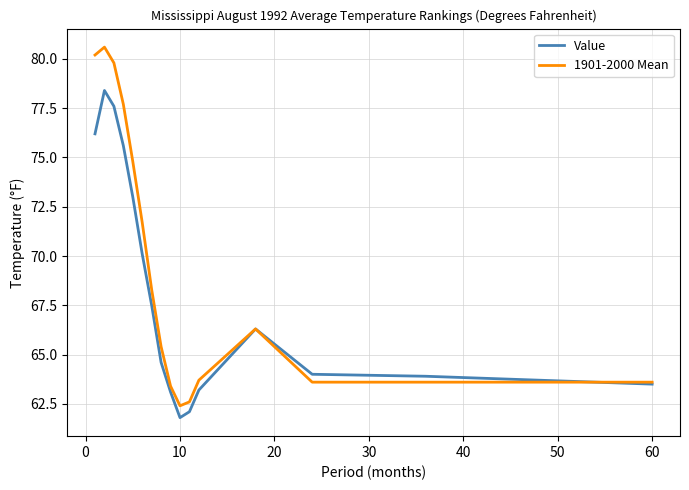

Is this an area chart (filled region under the line)?

No